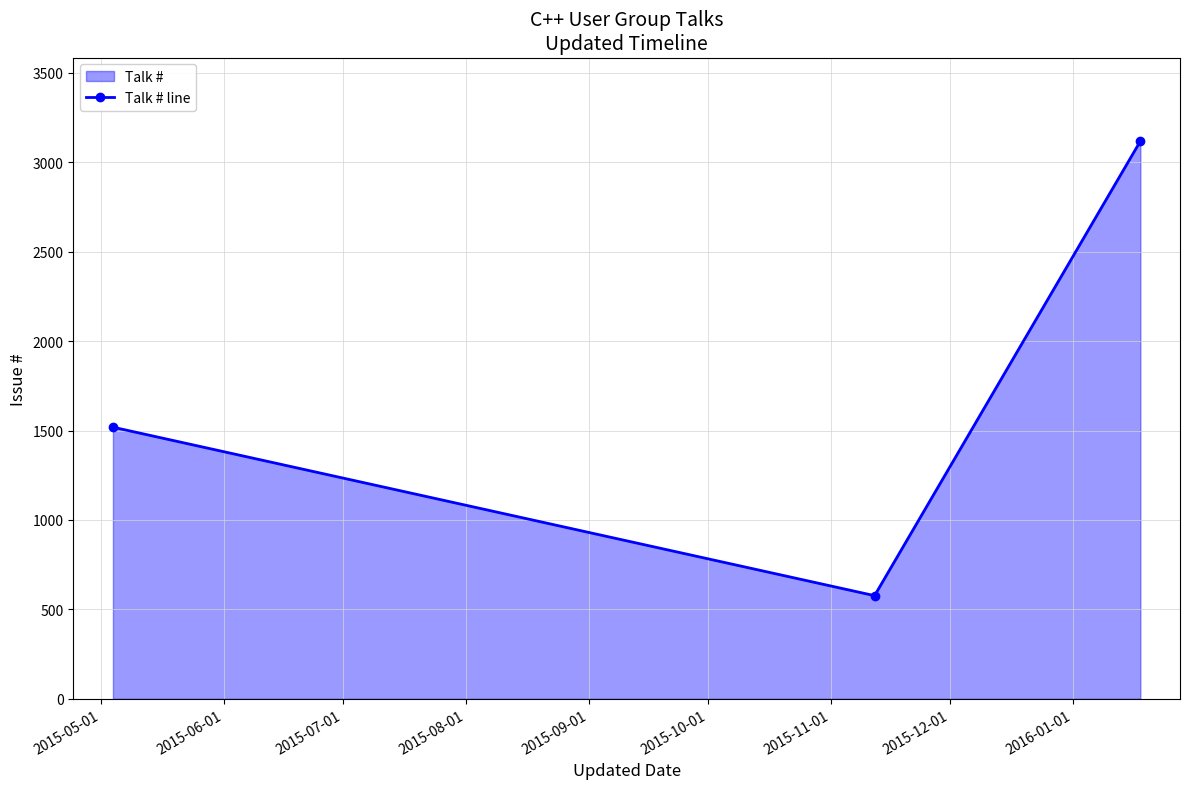

What is the maximum value shown in the chart?

3118